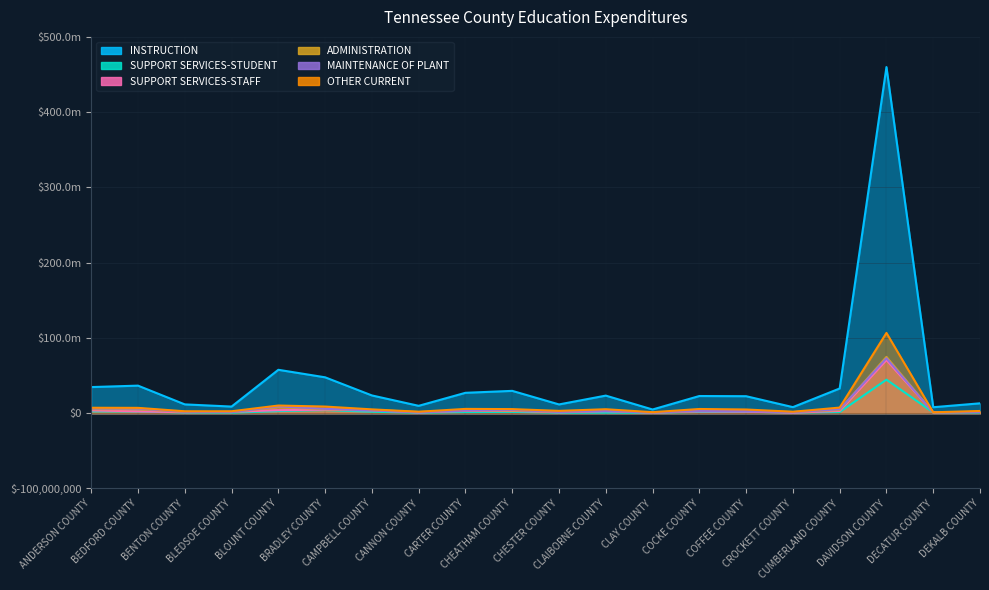

Between CHESTER COUNTY and BLEDSOE COUNTY, which is larger?

CHESTER COUNTY